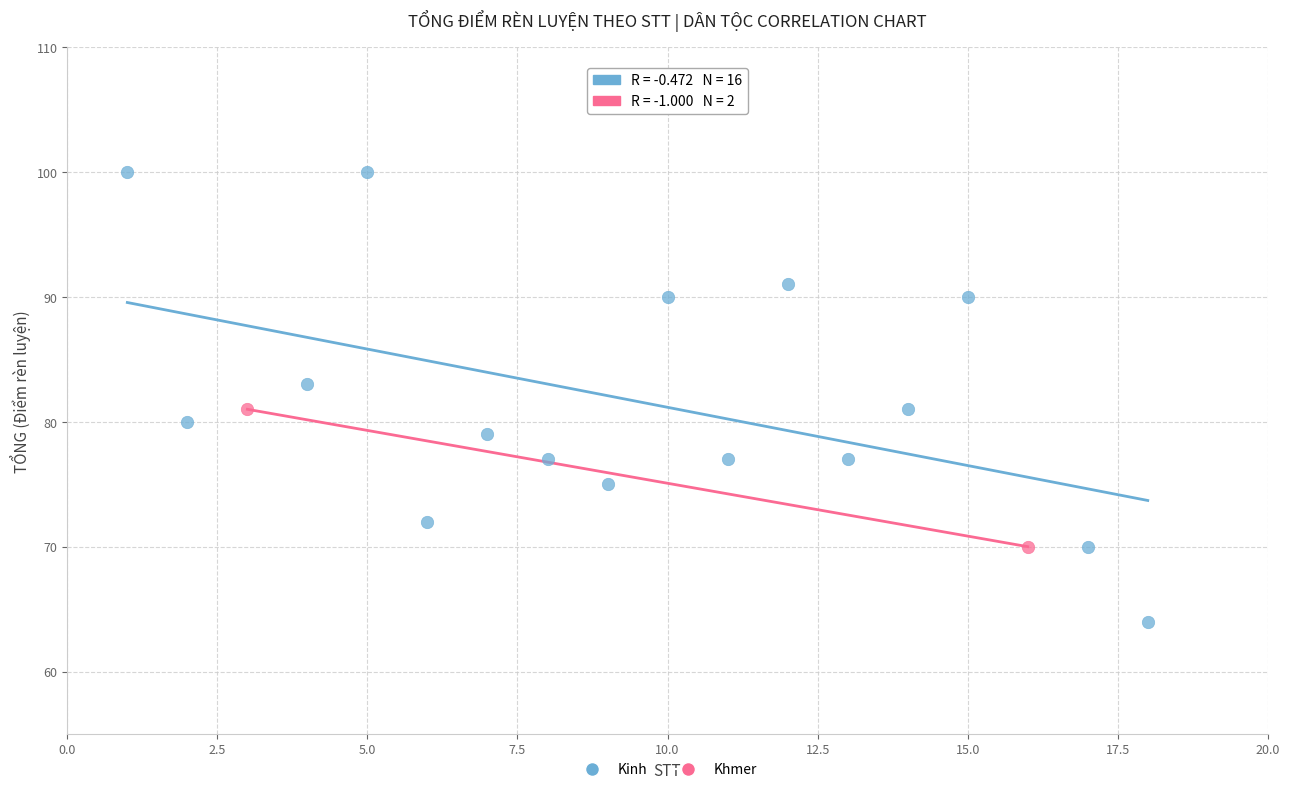

What are all the series names shown in the legend?

Kinh, Khmer